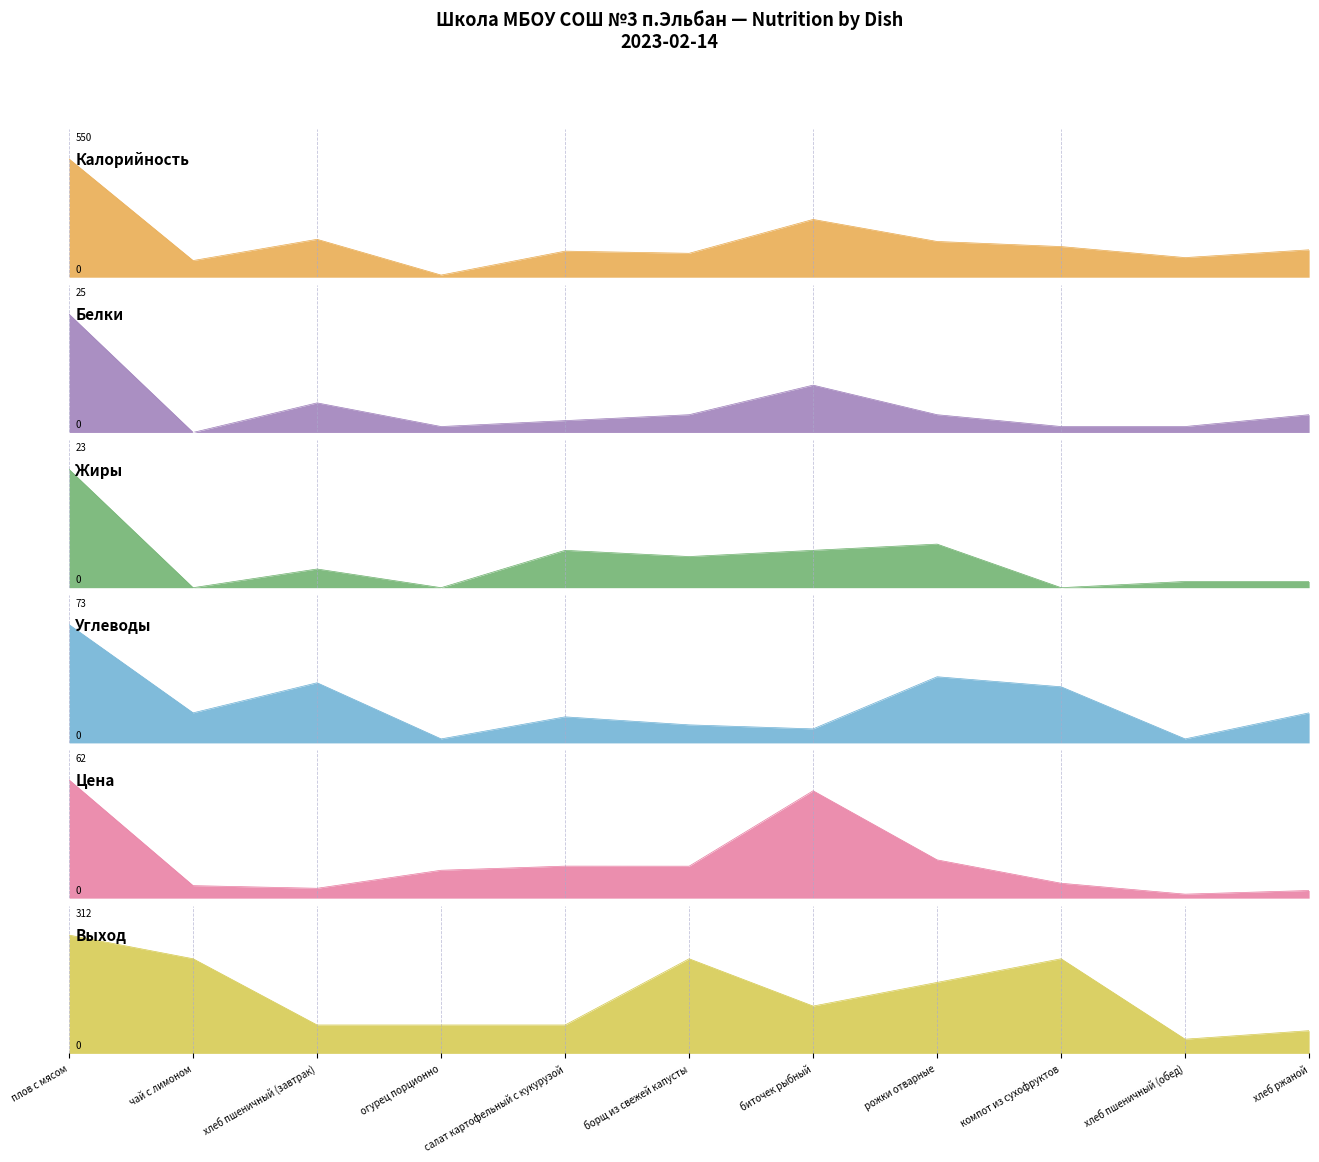

Between огурец порционно and чай с лимоном, which is larger?

чай с лимоном